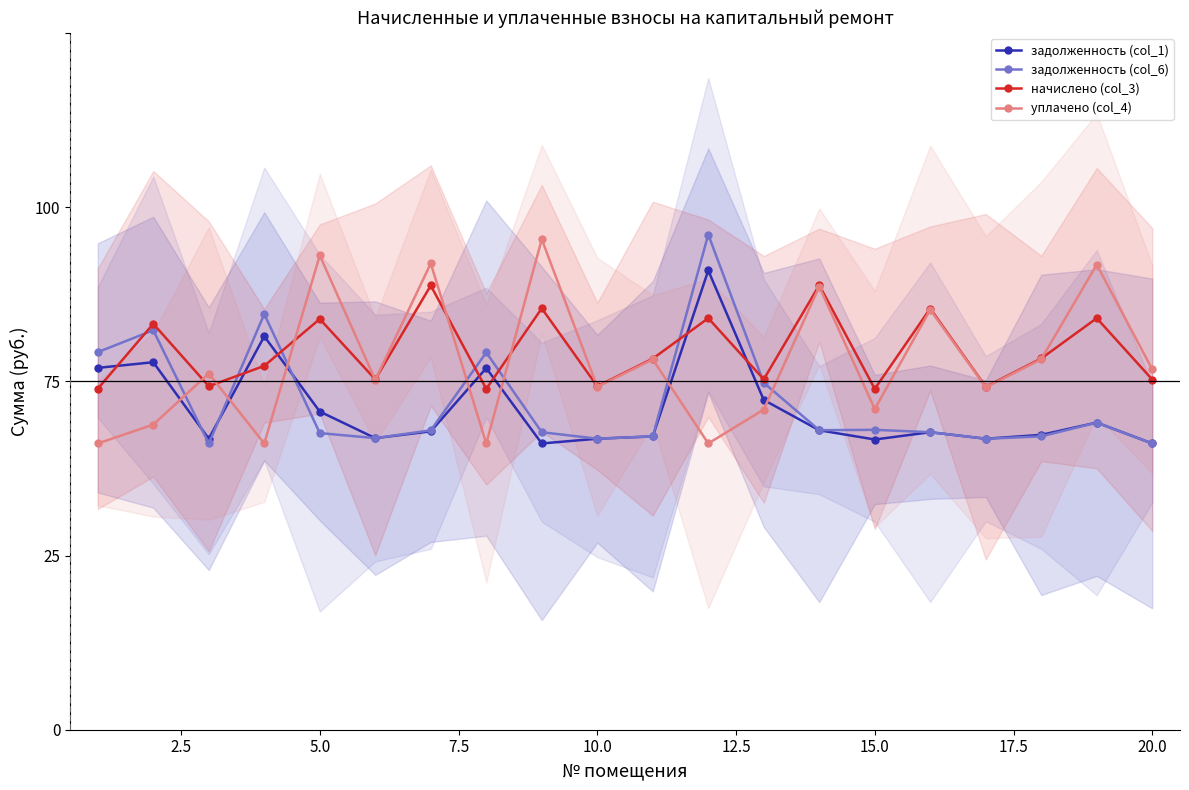

How many intersections are there between уплачено (col_4) and начислено (col_3)?

9